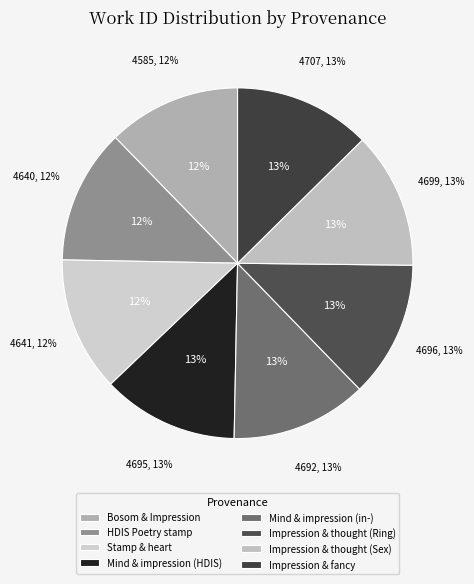

Which slice is the largest?

Searching impression & fancy